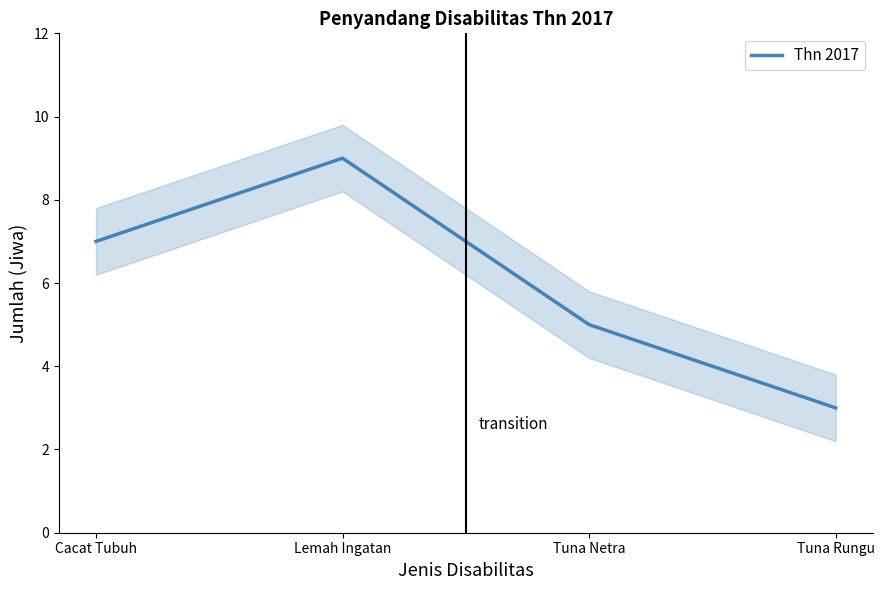

Rank the categories by value from lowest to highest.

Tuna Rungu, Tuna Netra, Cacat Tubuh, Lemah Ingatan